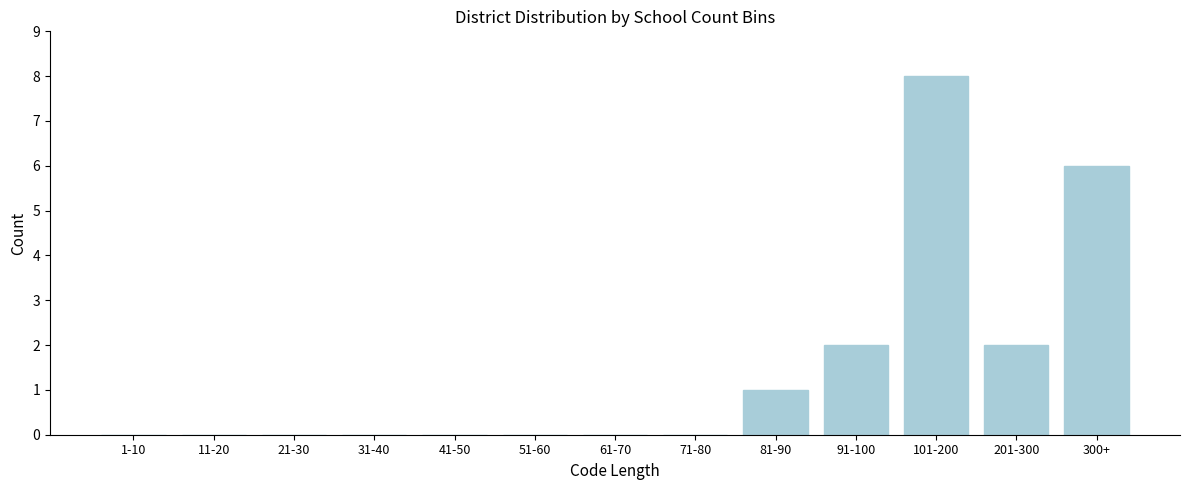

Reading left to right, transcribe all the data shown in this chart.

1-10=0	11-20=0	21-30=0	31-40=0	41-50=0	51-60=0	61-70=0	71-80=0	81-90=1	91-100=2	101-200=8	201-300=2	300+=6